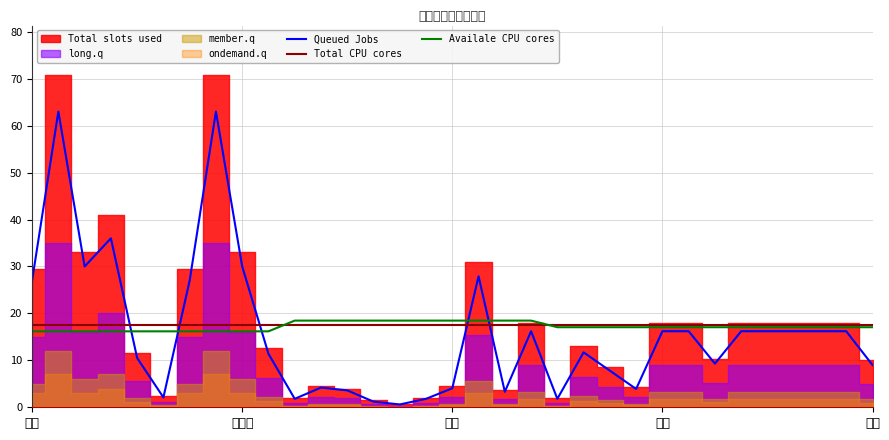

What is the maximum value for Queued Jobs?

63.0